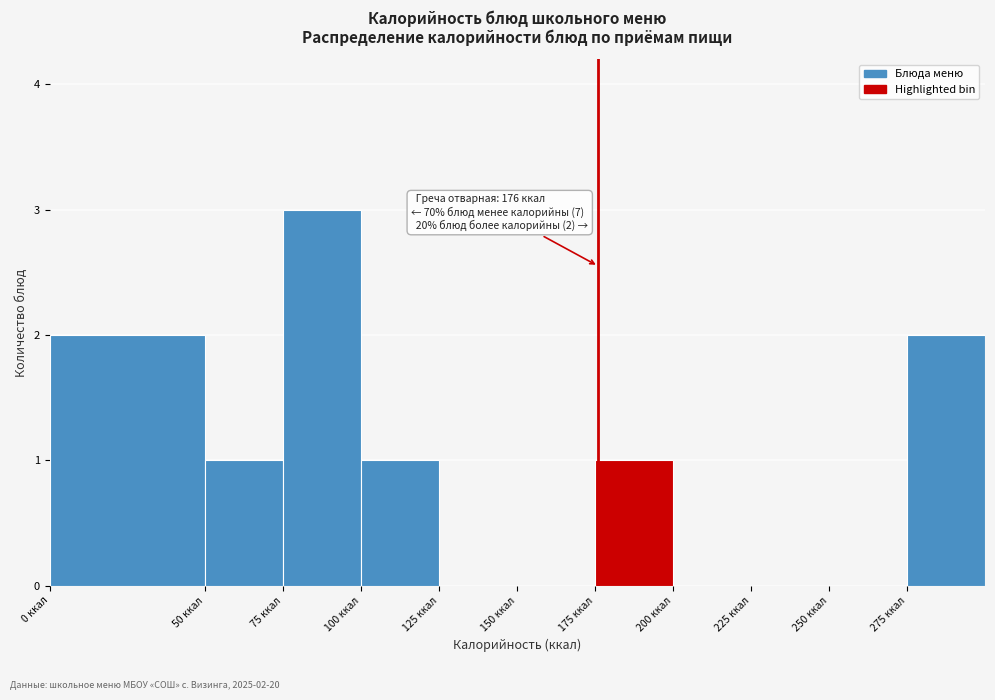

Over which range of the x-axis is the bar tallest?

75 to 100